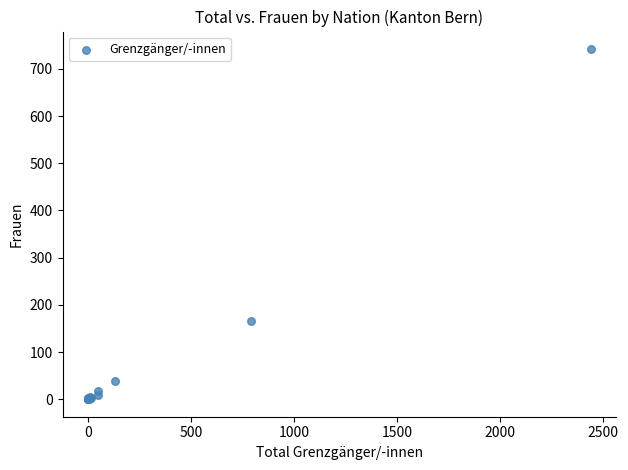

What Y value in the scatter plot is closest to 371?

165